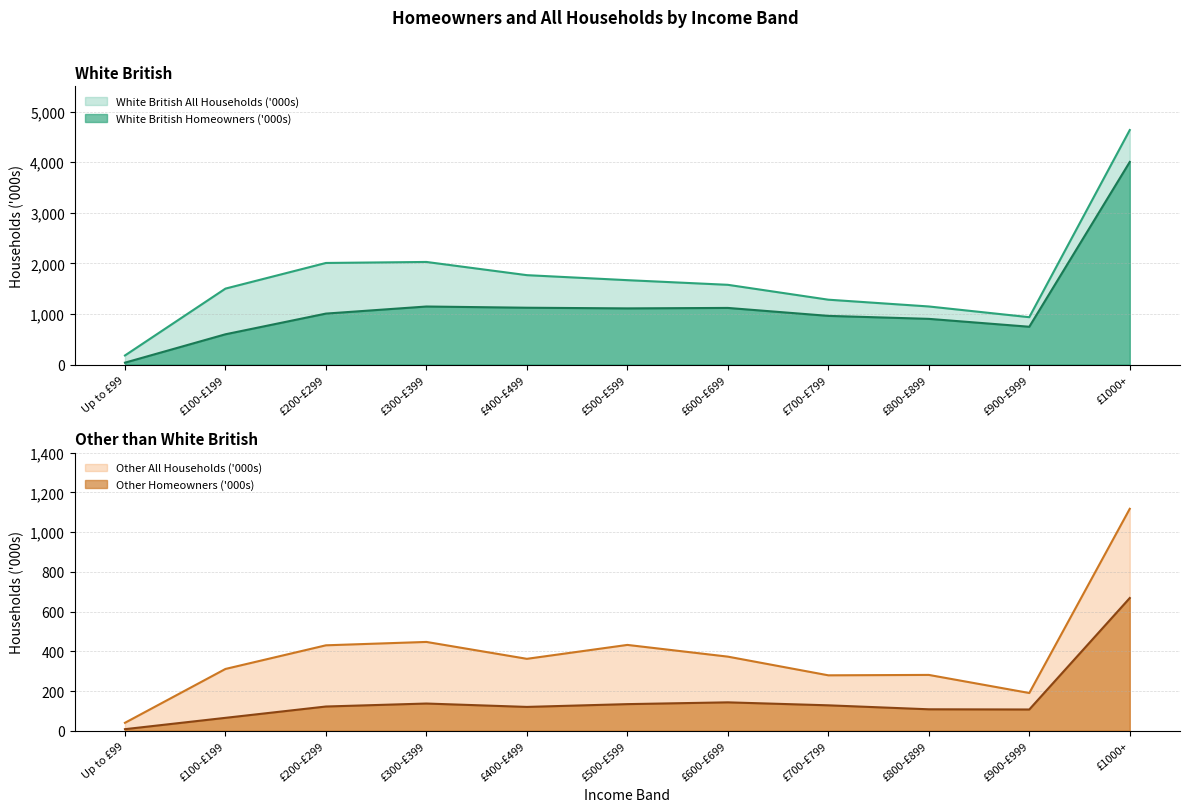

At which label does Other Homeowners ('000s) first exceed 122?

£300-£399